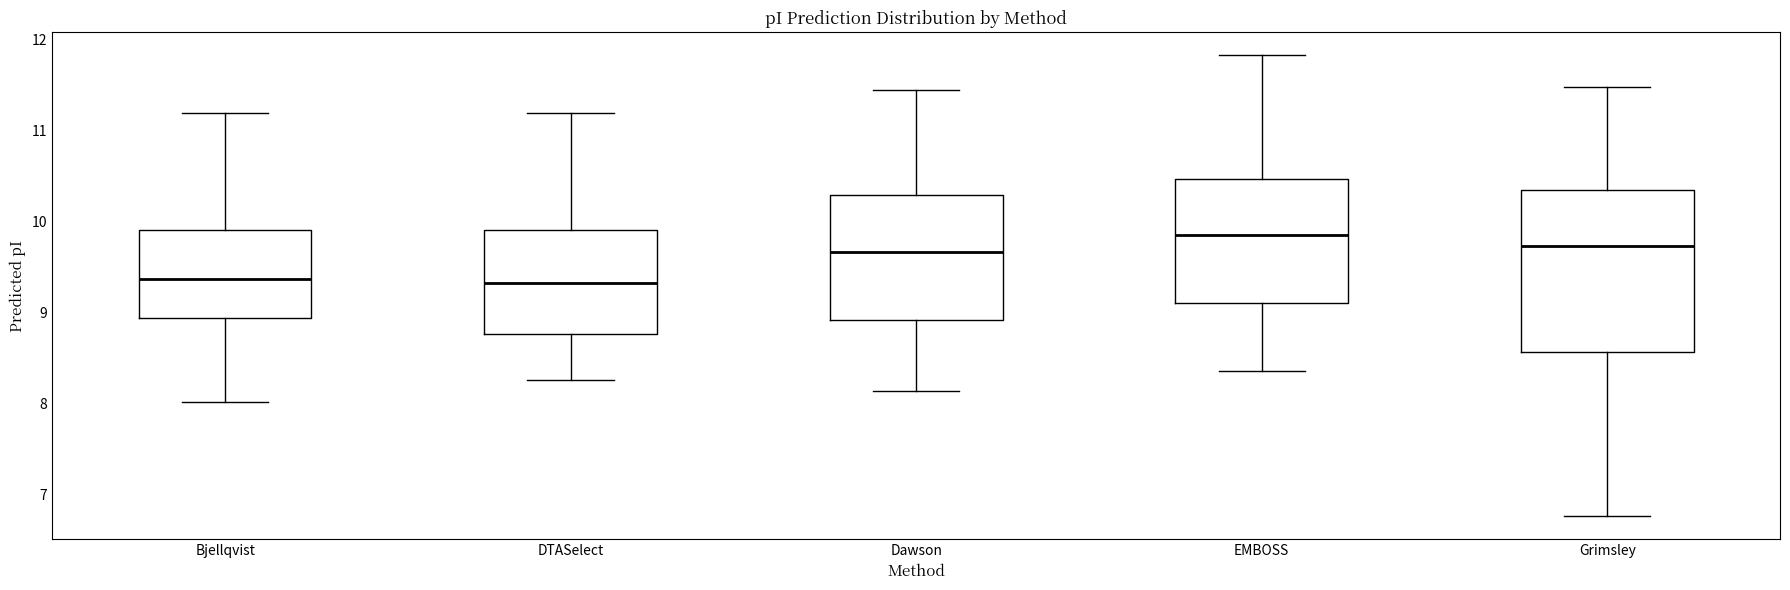

Which box is the tallest, from its lower edge to its upper edge?

Grimsley